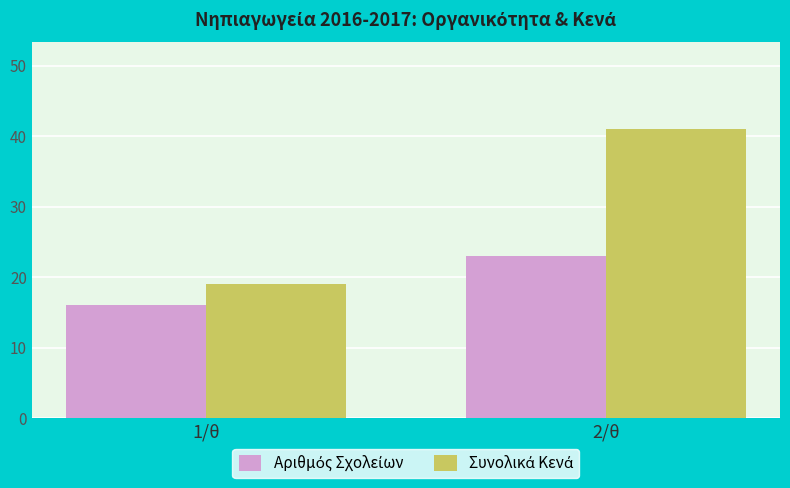

What is the difference between the highest and lowest values at 1/θ?

3